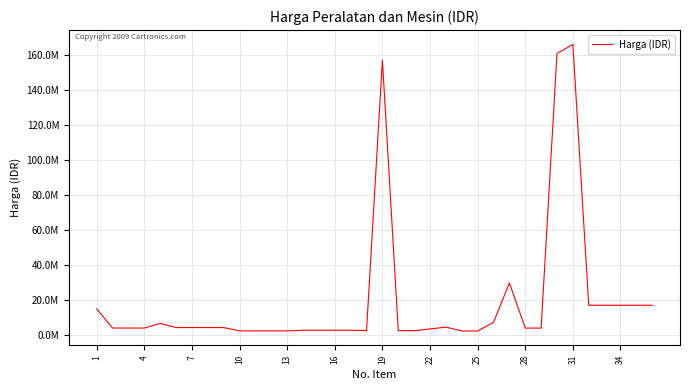

What is the maximum value shown in the chart?

166110000.0